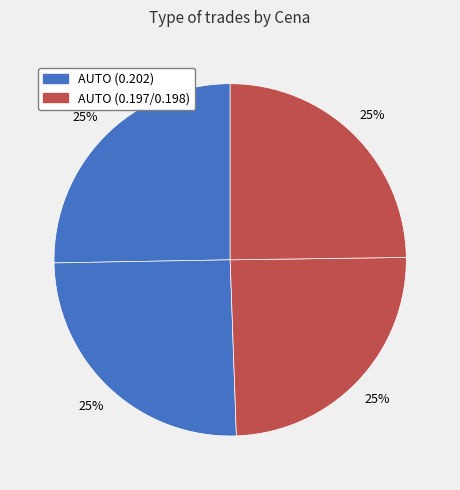

How many segments does this pie chart have?

4